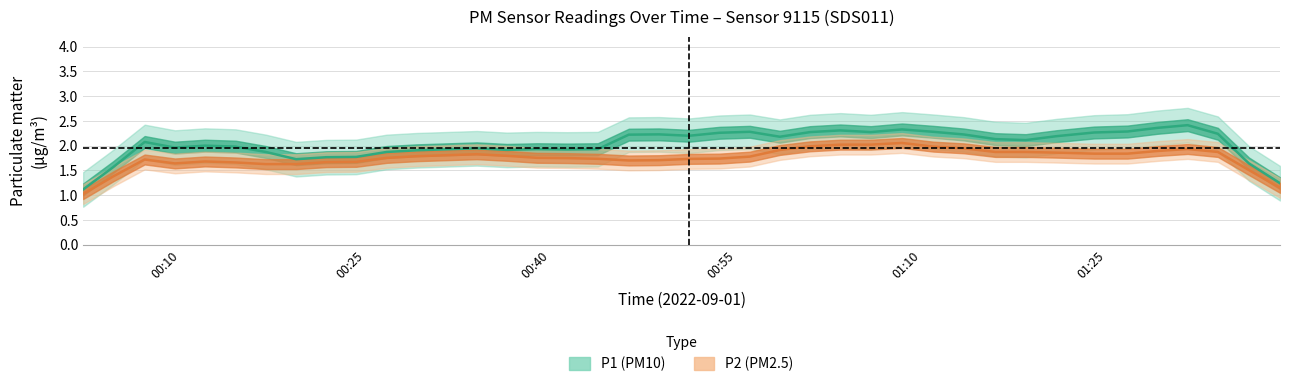

Between 36 and 15, which is larger?

36